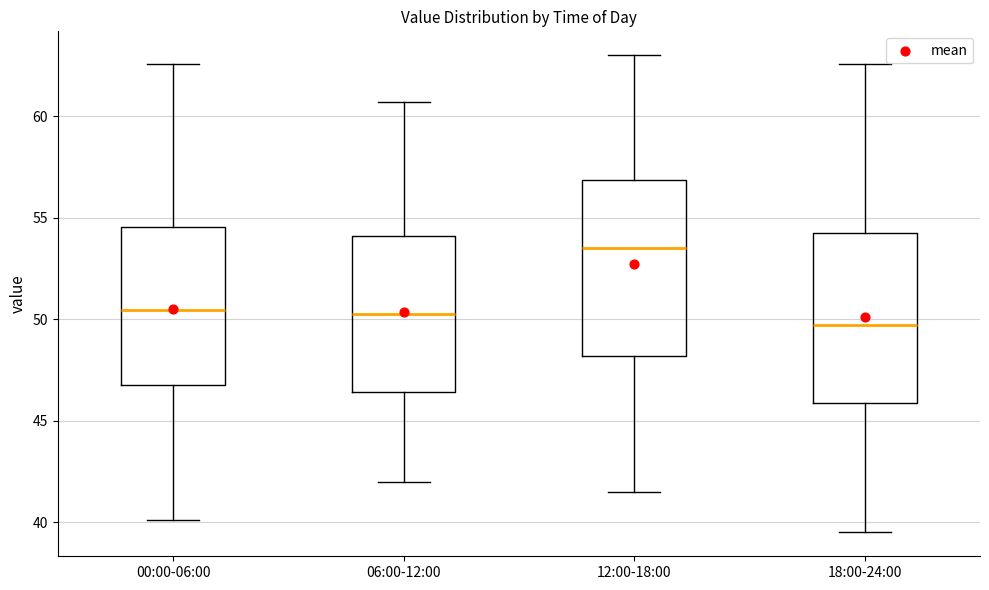

Reading left to right, read every box against the y-axis: the position of its median line, the range the box covers, and the ends of its whiskers. The values are not printed on the chart, so give them approximately, as read against the axis.

00:00-06:00: median 50.5, box 47.0 to 54.5, whiskers 40.0 to 62.5
06:00-12:00: median 50.5, box 46.5 to 54.0, whiskers 42.0 to 60.5
12:00-18:00: median 53.5, box 48.0 to 57.0, whiskers 41.5 to 63.0
18:00-24:00: median 49.5, box 46.0 to 54.5, whiskers 39.5 to 62.5